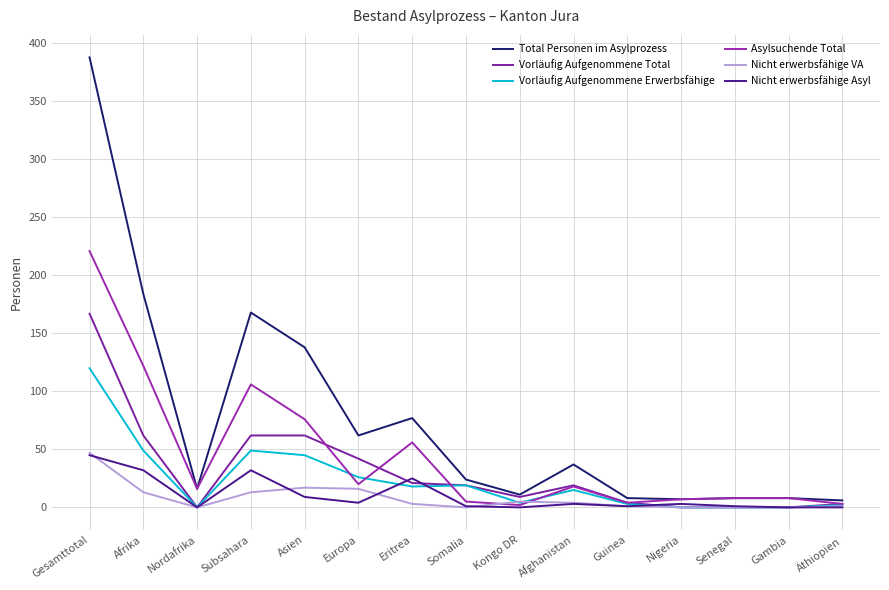

How many data points does each series have?

15